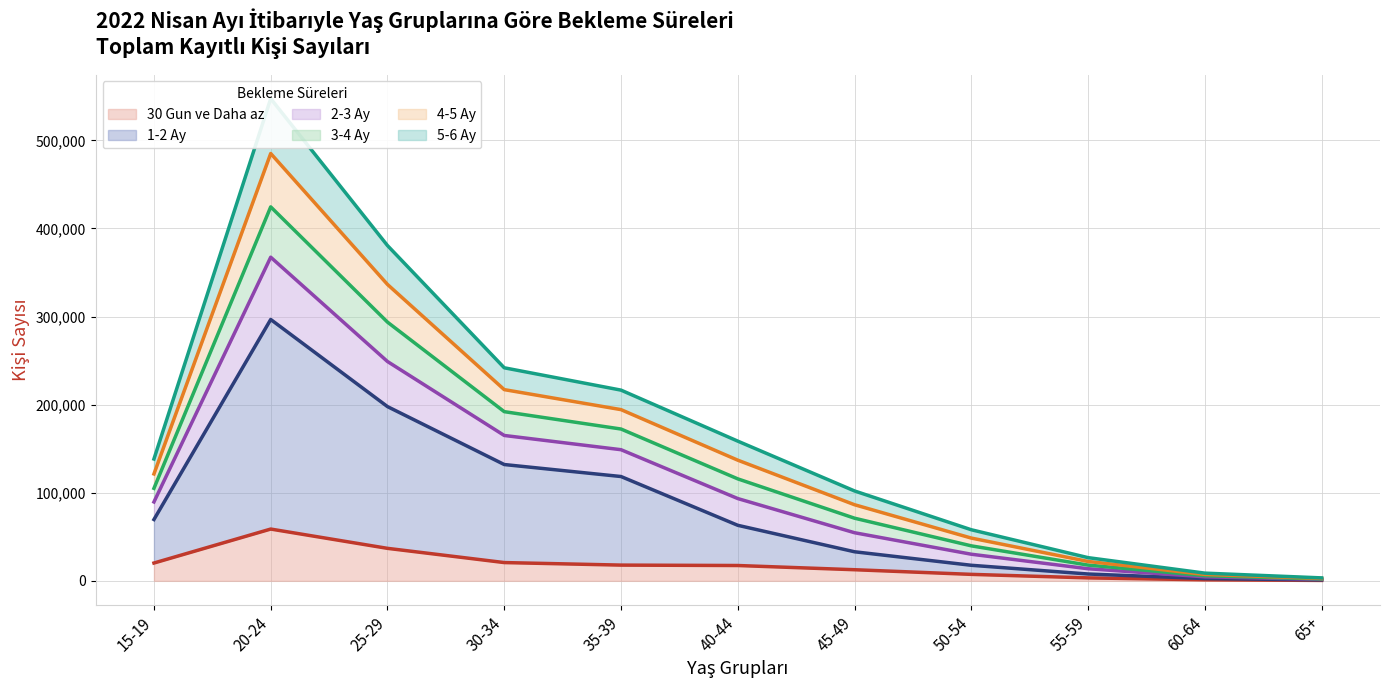

True or false: 5-6 Ay has more than 1 interior local peaks.

False